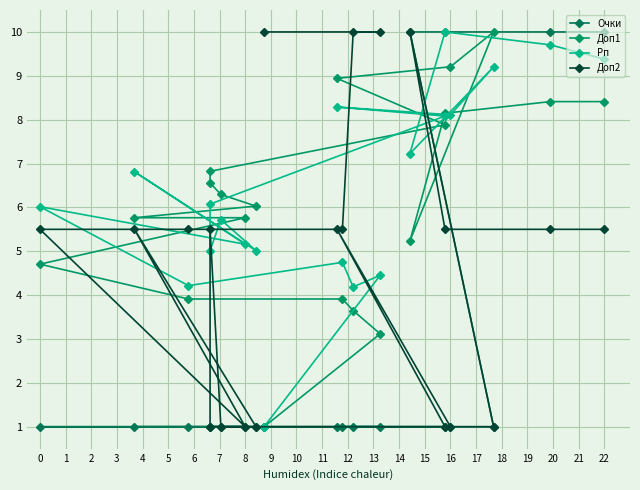

What is the maximum value for Доп1?

10.0